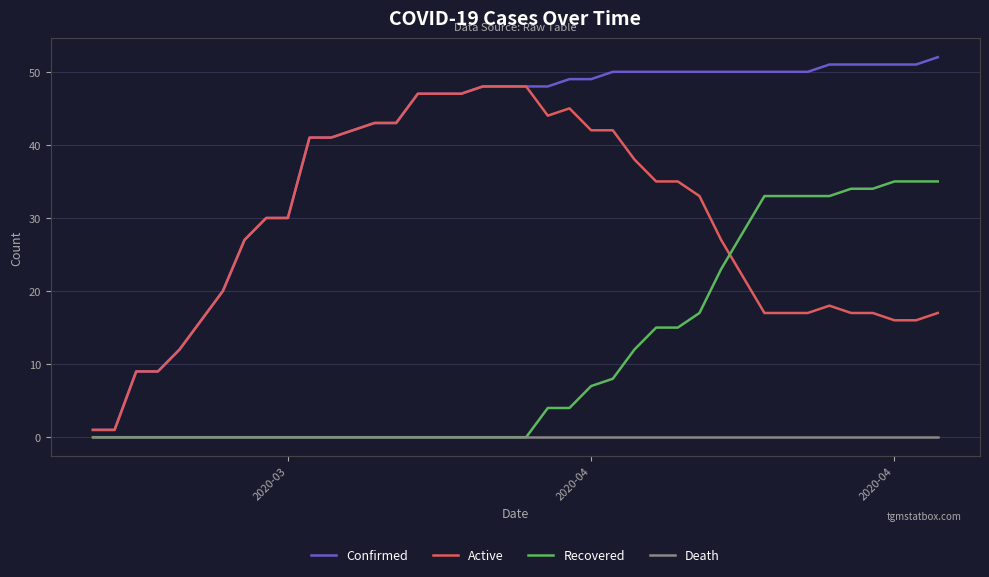

Which series has the largest range (max minus min)?

Confirmed